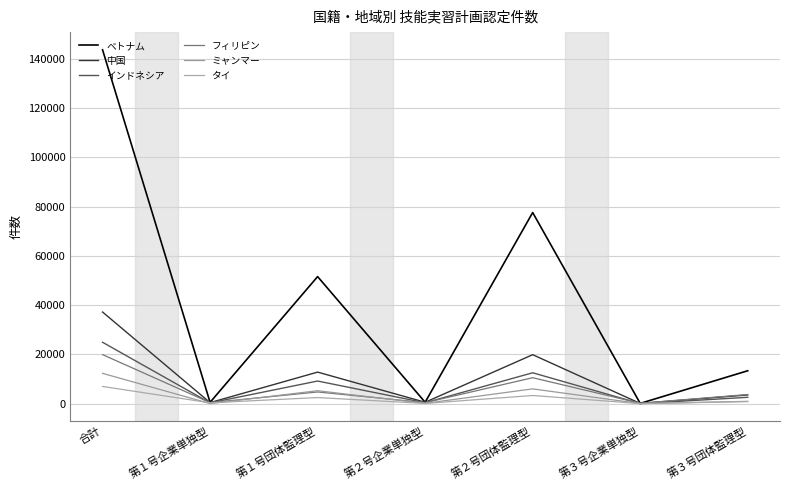

True or false: 中国 and ベトナム cross at least once.

False